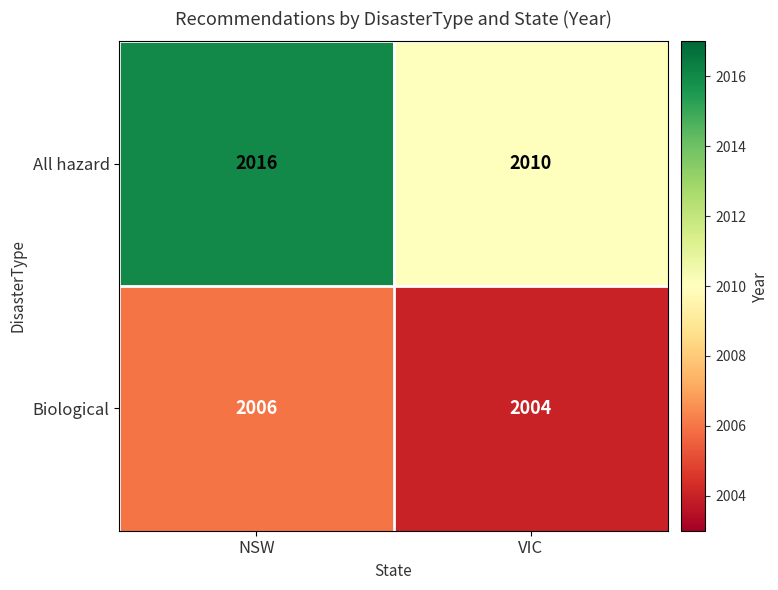

What is the minimum value shown in the chart?

2004